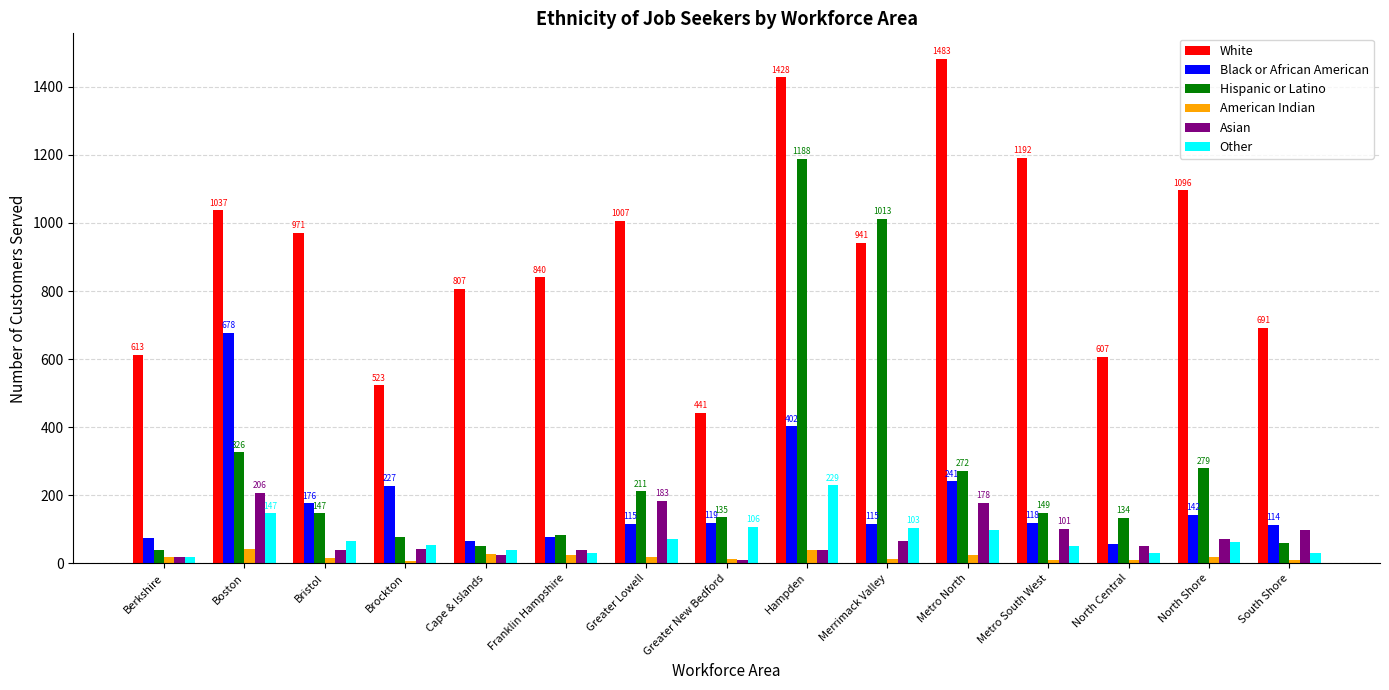

What are all the series names shown in the legend?

White, Black or African American, Hispanic or Latino, American Indian, Asian, Other